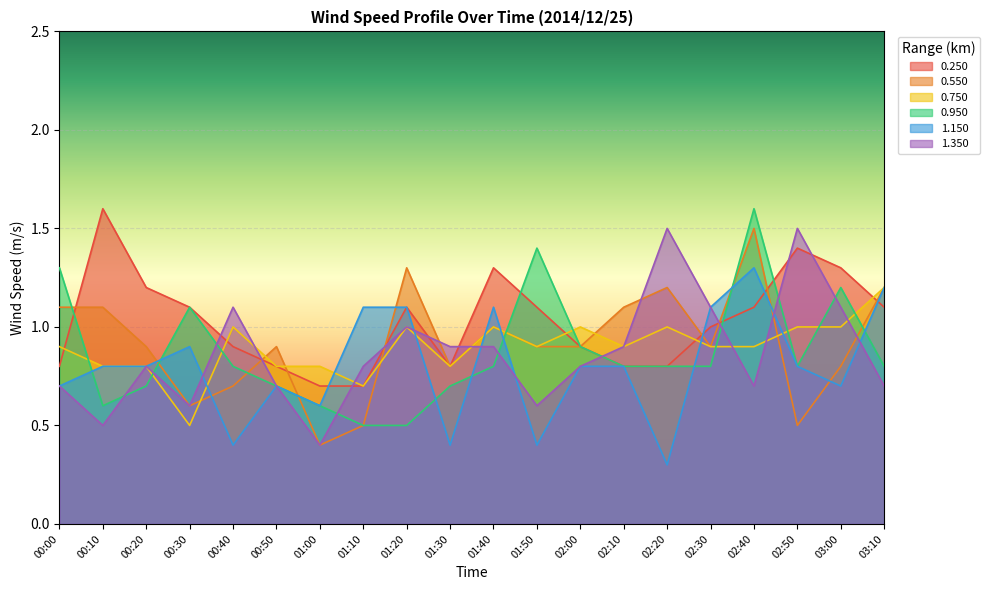

Between which two adjacent categories do 1.150 and 1.350 first intersect?

00:30 and 00:40